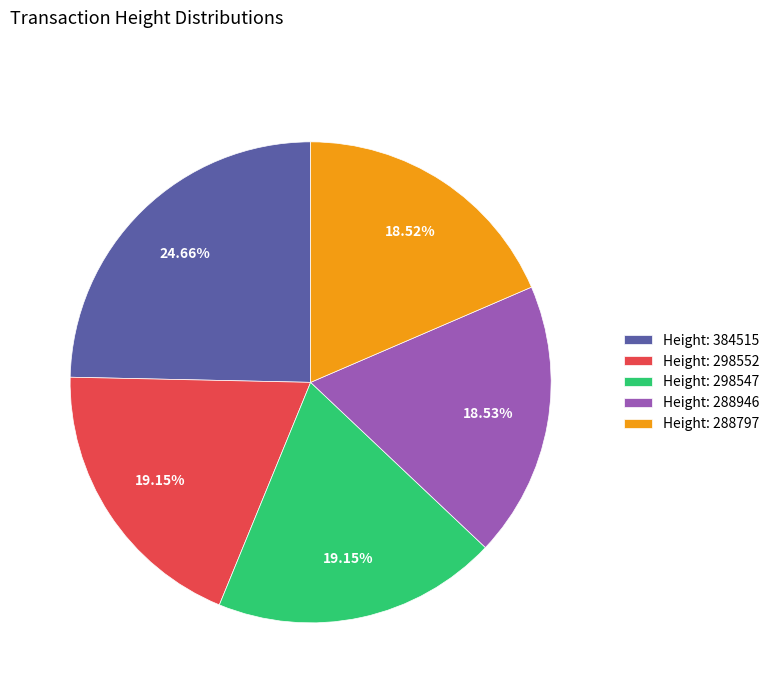

Does any single category account for the majority?

No